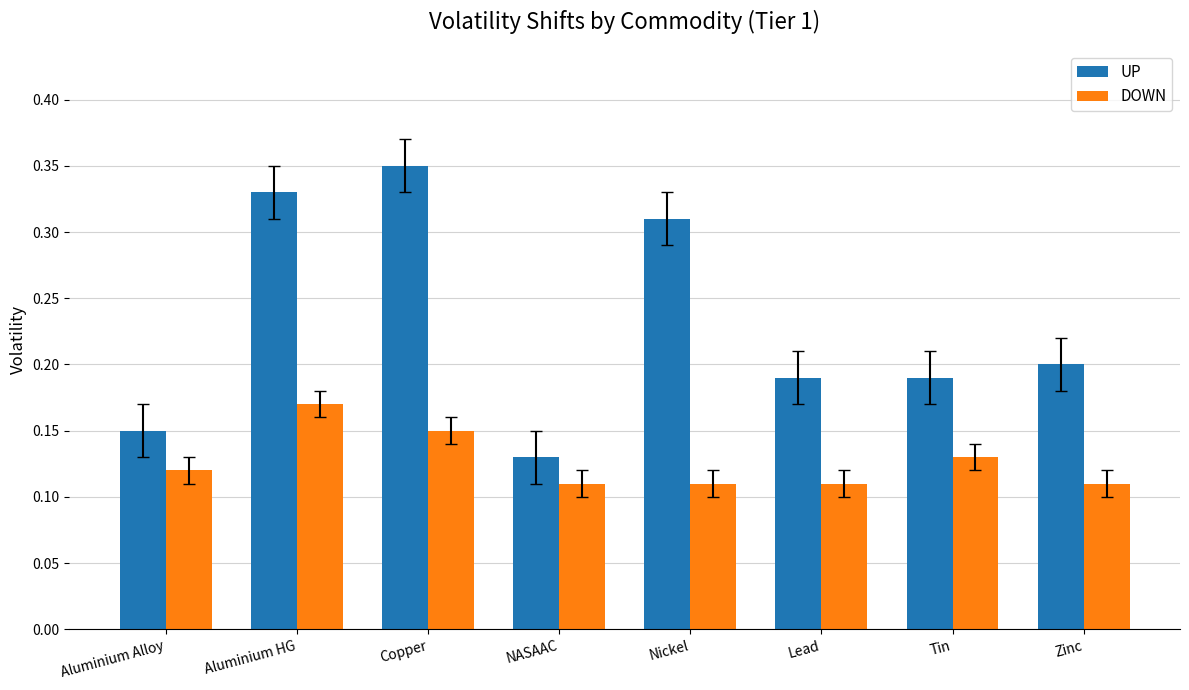

List the series in order of their overall mean, highest first.

UP, DOWN